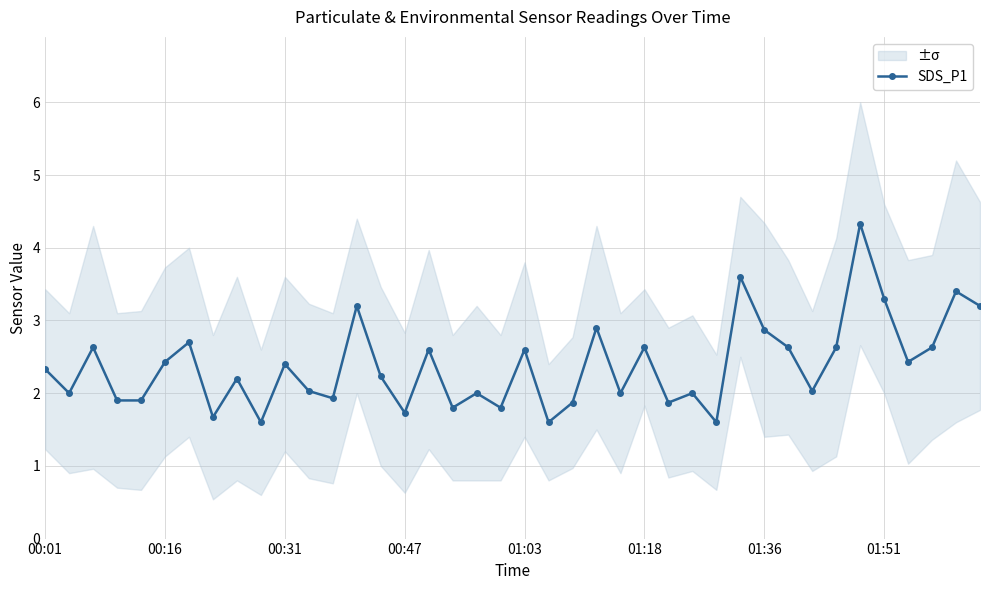

What is the minimum value shown in the chart?

1.6